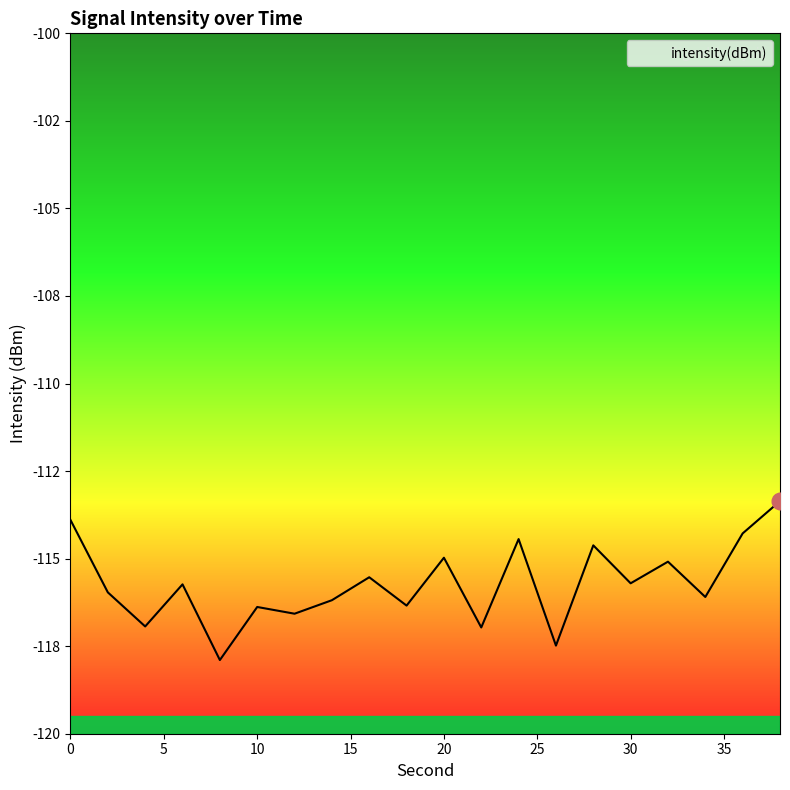

What is the greatest value displayed?

-113.4